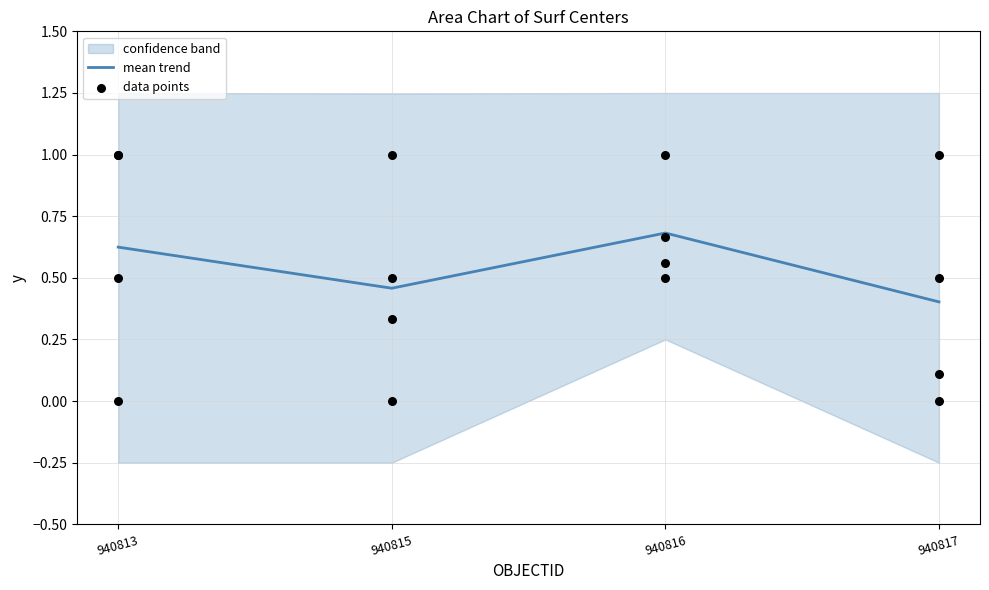

What is the change in value from 940815 to 940816?

+0.2